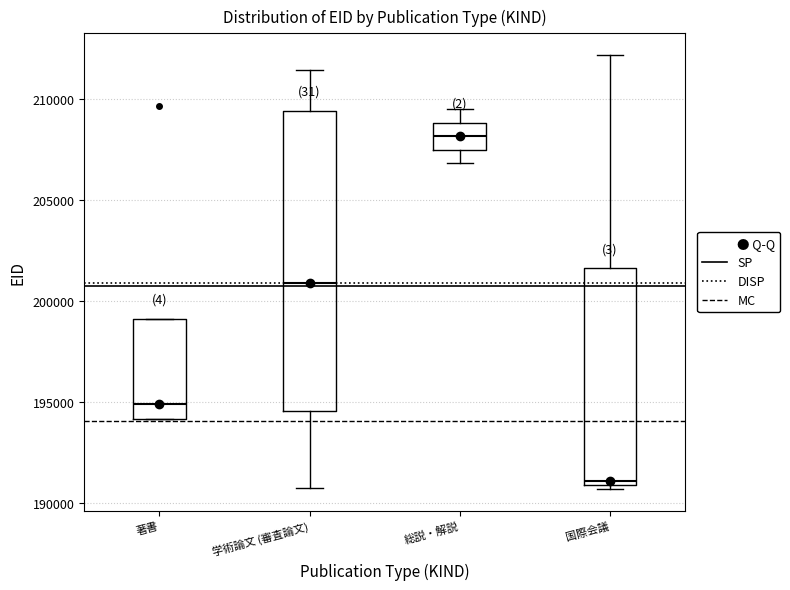

Where is the lower edge of the box for 著書 on the y-axis? The values are not printed on the chart, so give them approximately, as read against the axis.

194000